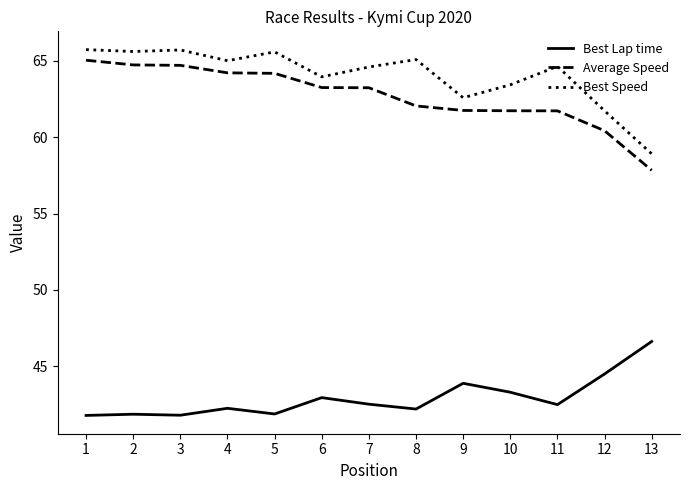

Which series has the largest total across all categories?

Best Speed